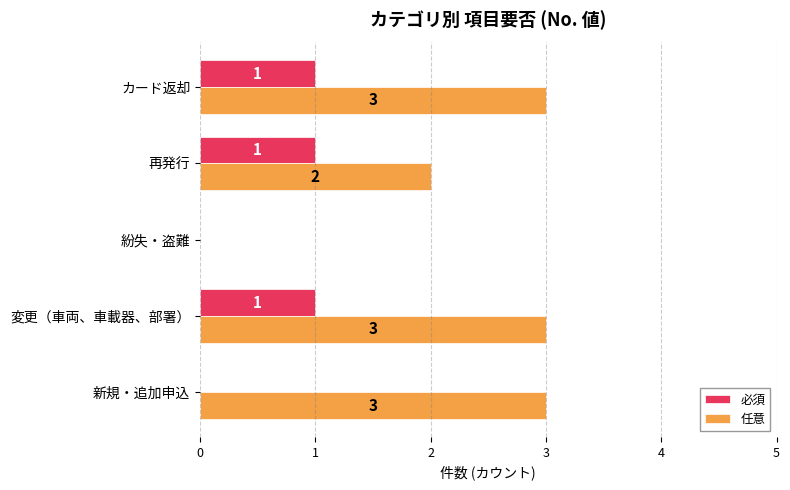

What is the sum of all 必須 values?

3